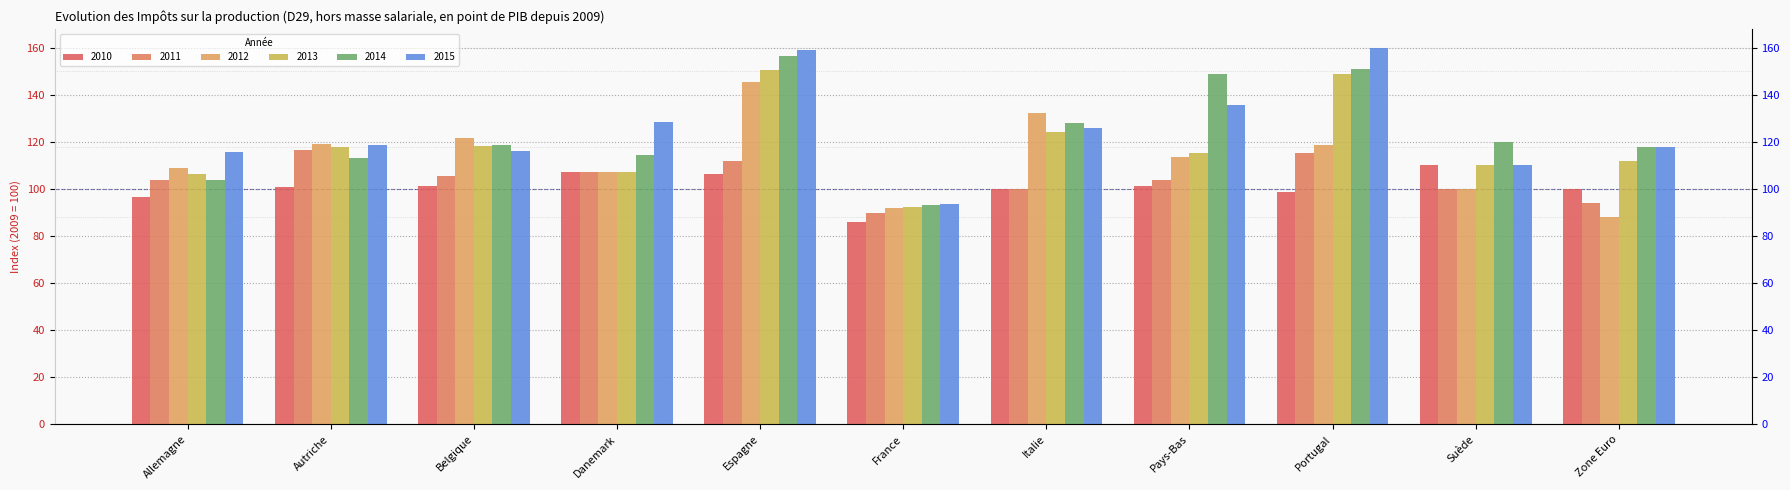

What is the sum of the 2014 values at Pays-Bas and Allemagne?

252.3